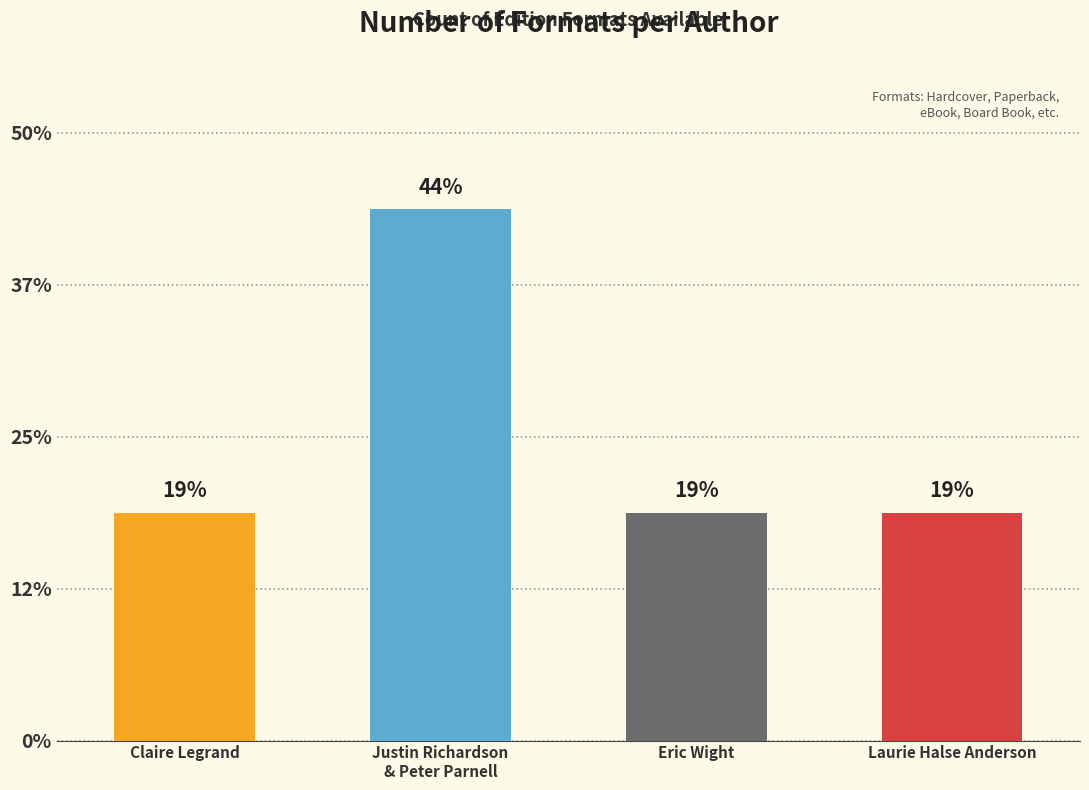

List the labels in order of value, largest first.

Justin Richardson
& Peter Parnell, Claire Legrand, Eric Wight, Laurie Halse Anderson